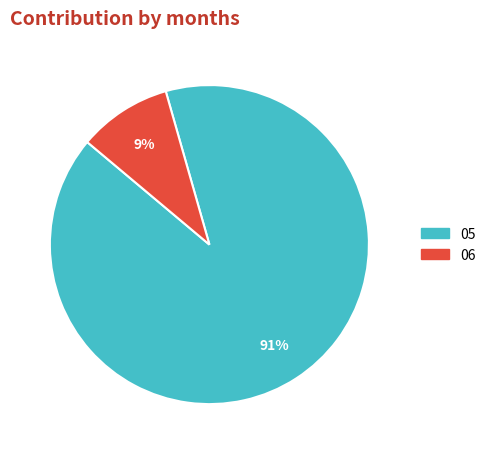

Is it true that 06 is 1% of the pie?

False